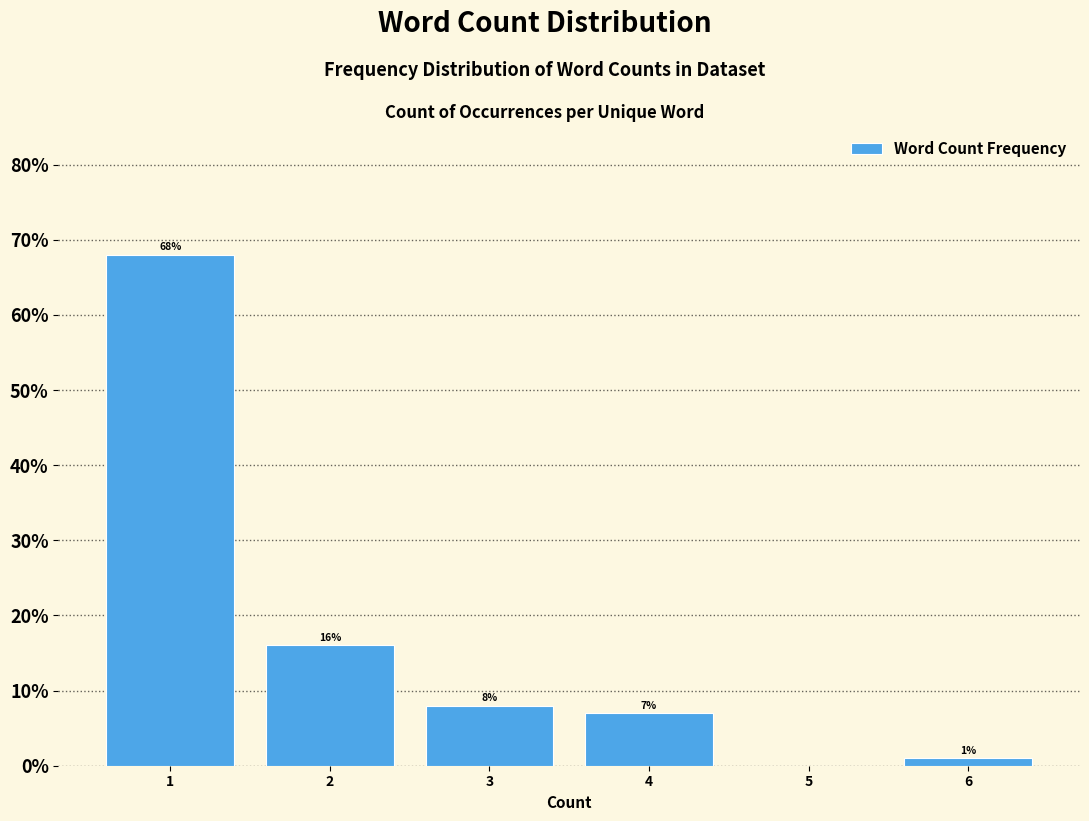

Reading right to left, list all the values displayed in this chart.

6=1.0	5=0.0	4=7.0	3=8.0	2=16.0	1=68.0